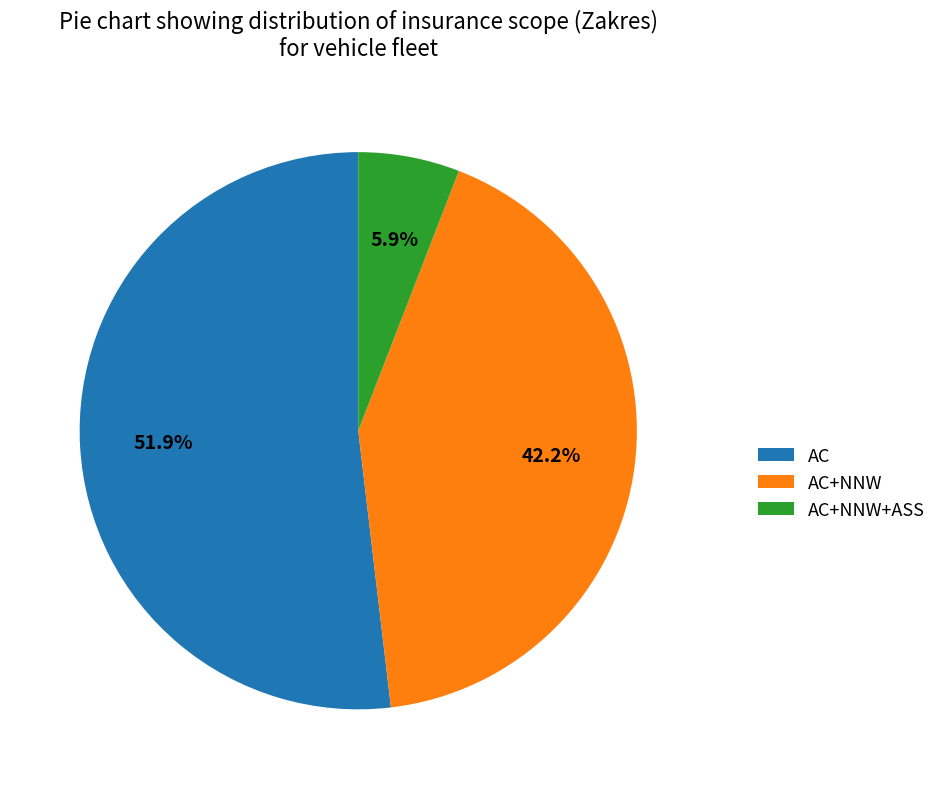

Which category has the biggest portion of the pie?

AC